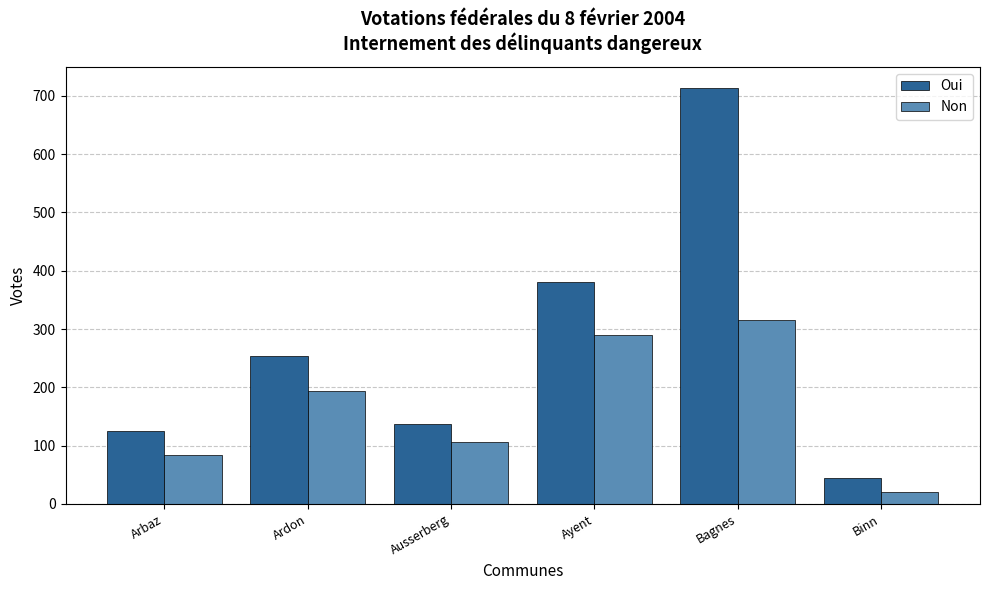

What is the value of the Non bar at the 3rd from the left?

106